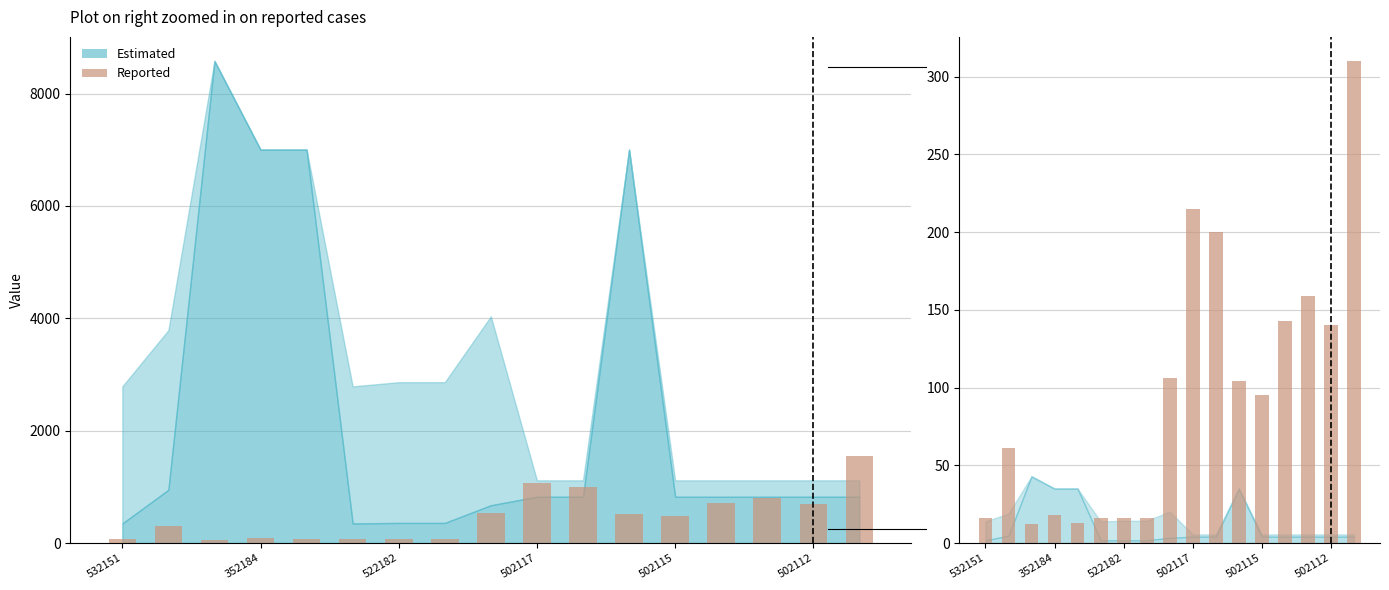

What is the value of the 7th bar from the left?

16